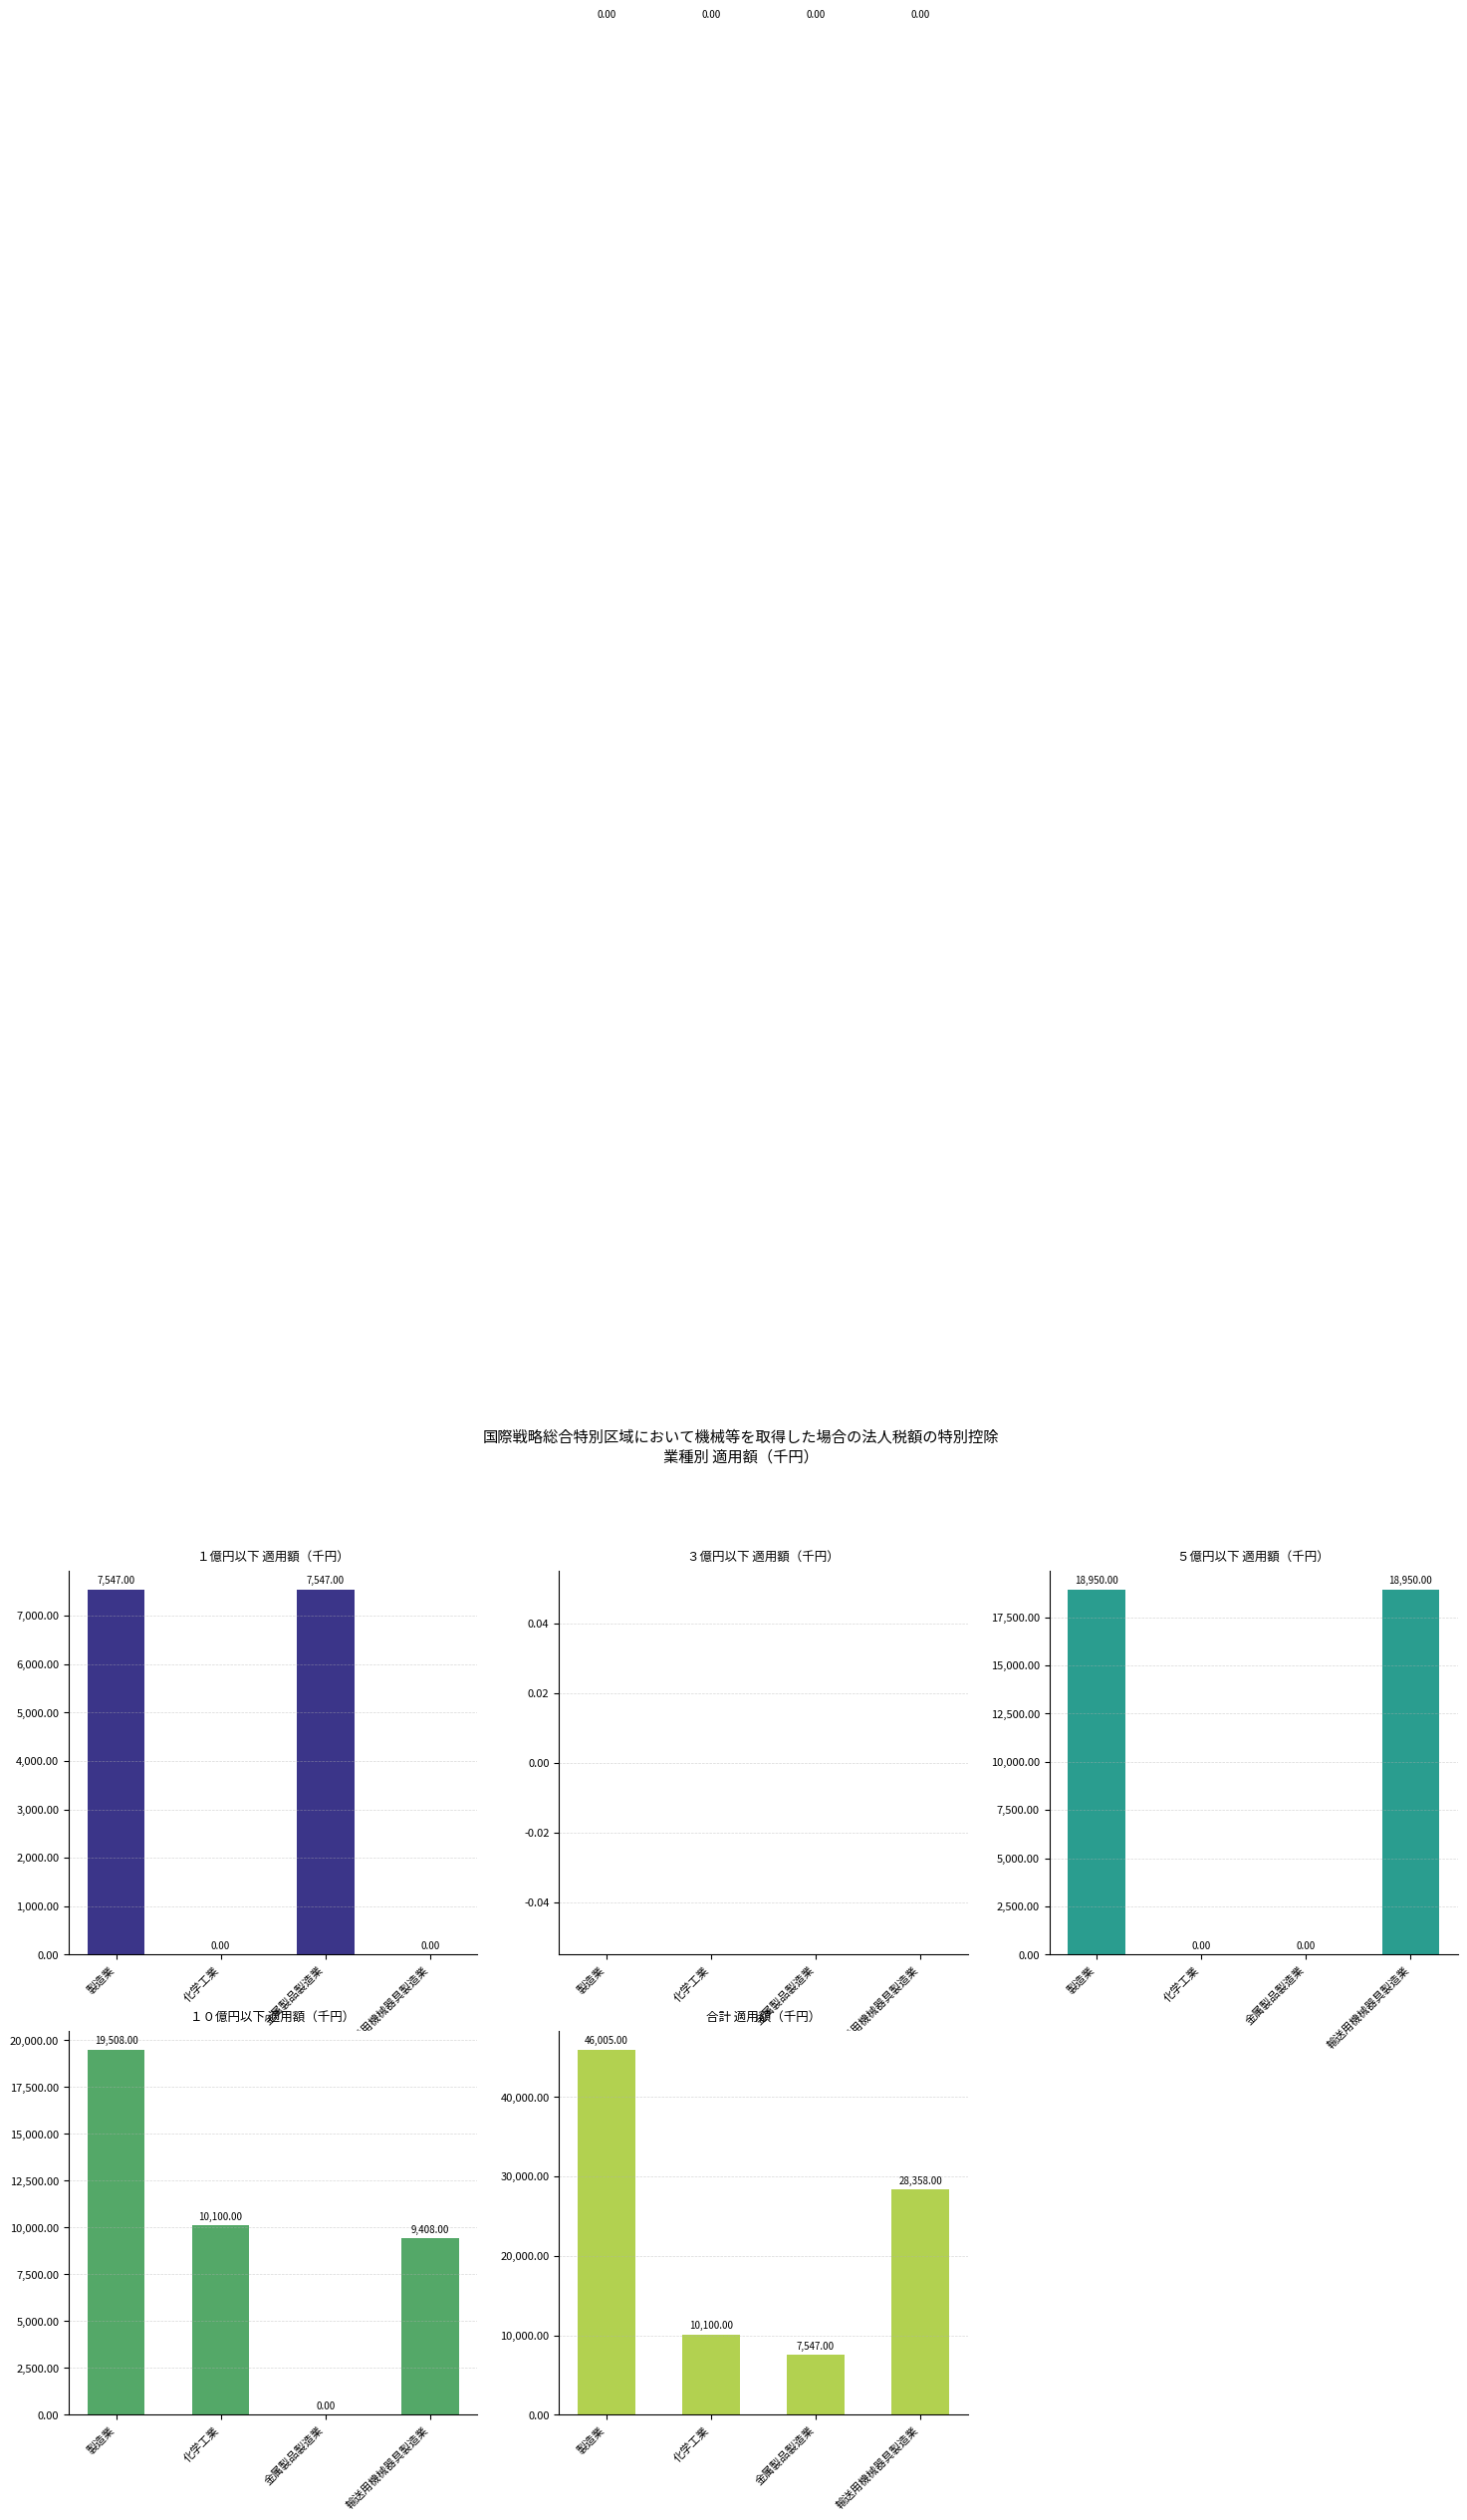

List the series in order of their peak value, highest first.

合計 適用額, １０億円以下 適用額, ５億円以下 適用額, １億円以下 適用額, ３億円以下 適用額